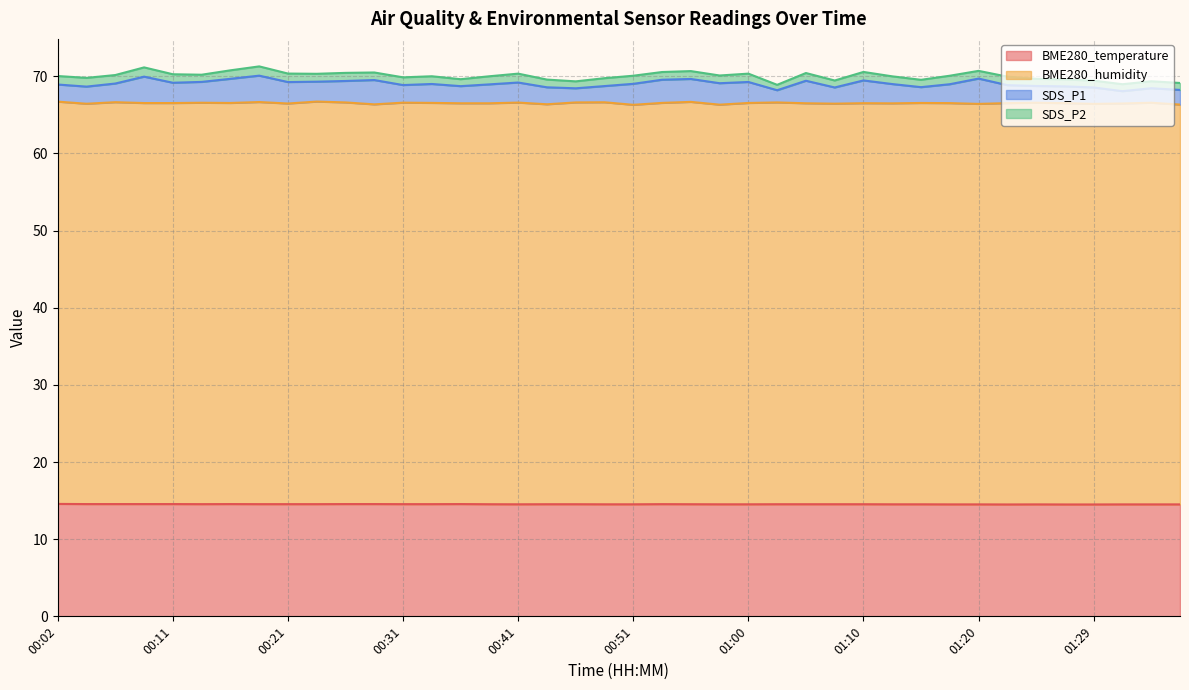

What is the label of the 33rd point from the right?

00:19